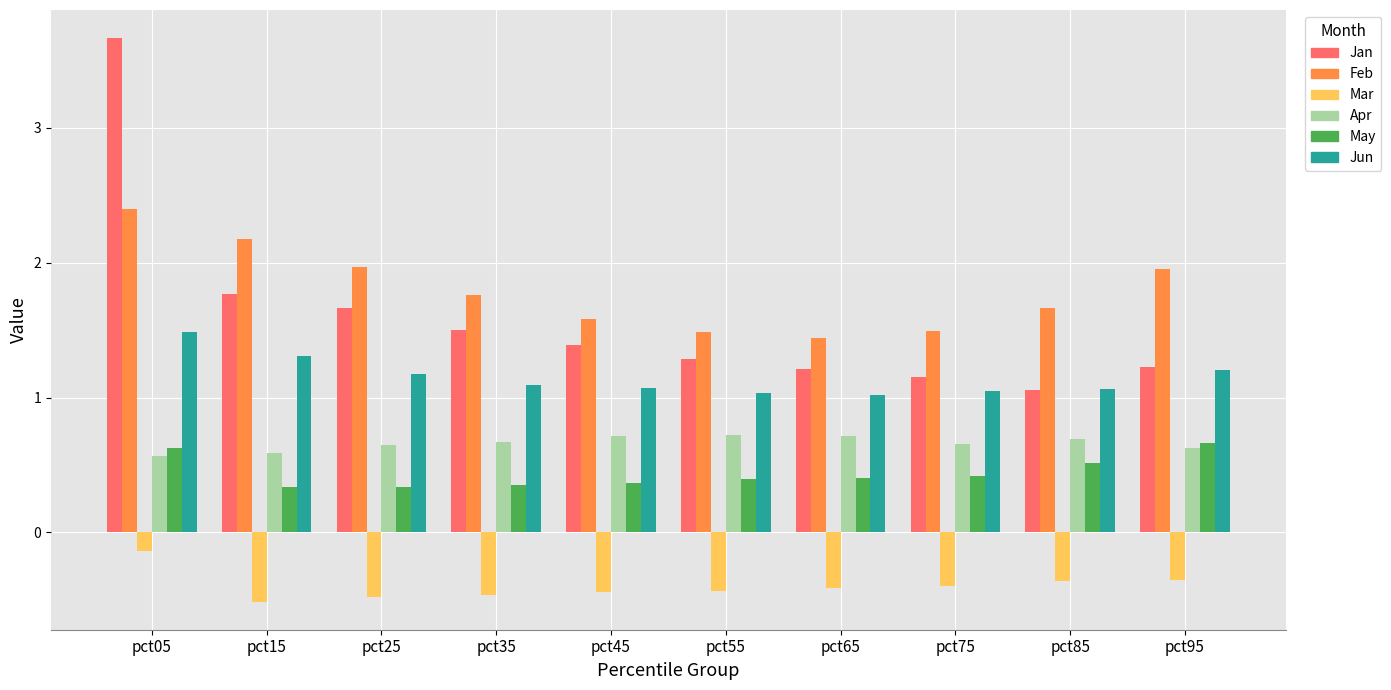

The value of Jan at pct75 is 0.7. True or false?

False